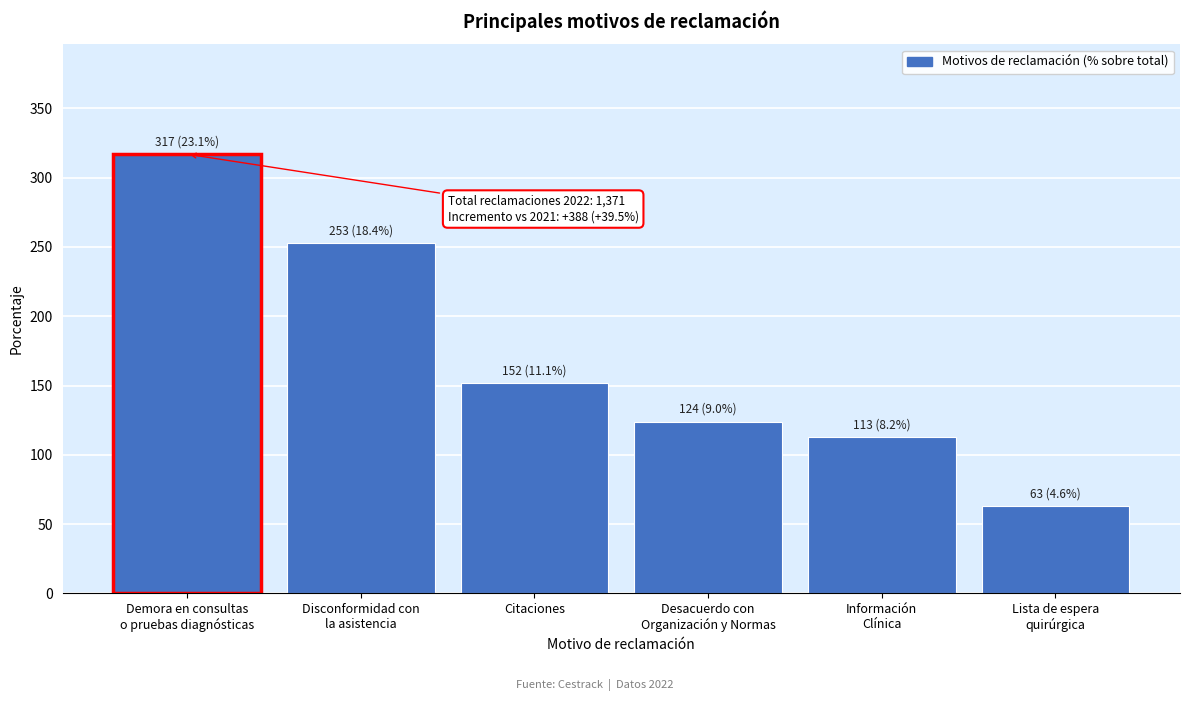

Reading left to right, what are all the values shown in this chart?

317	253	152	124	113	63